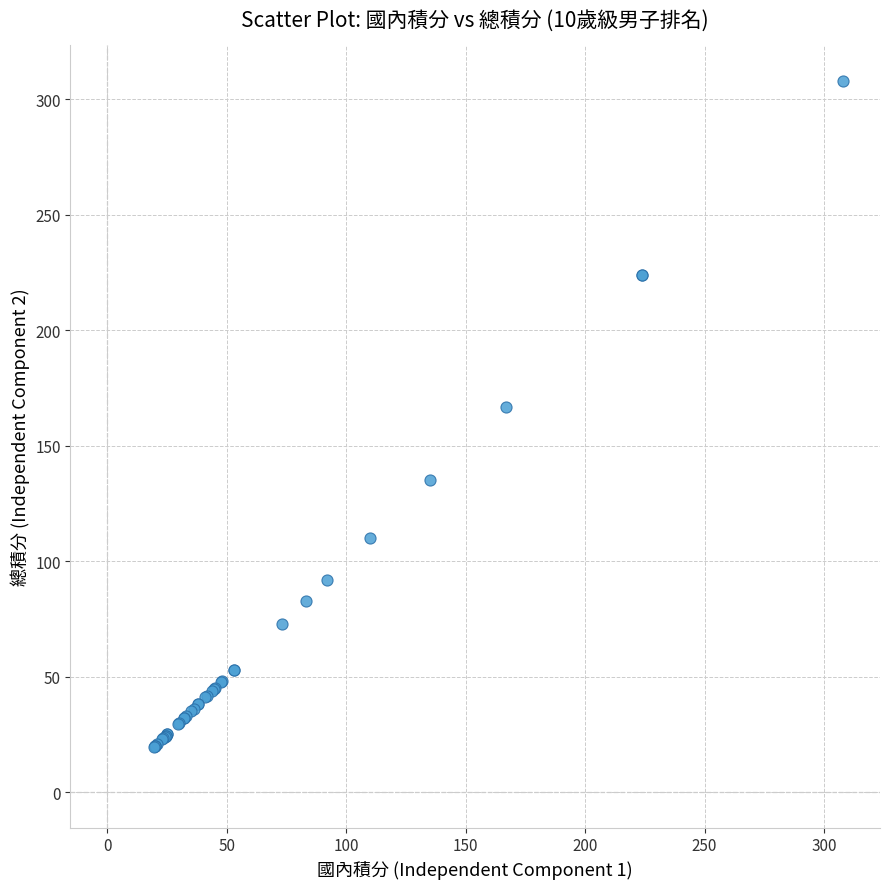

What Y value in the scatter plot is closest to 163?

167.0